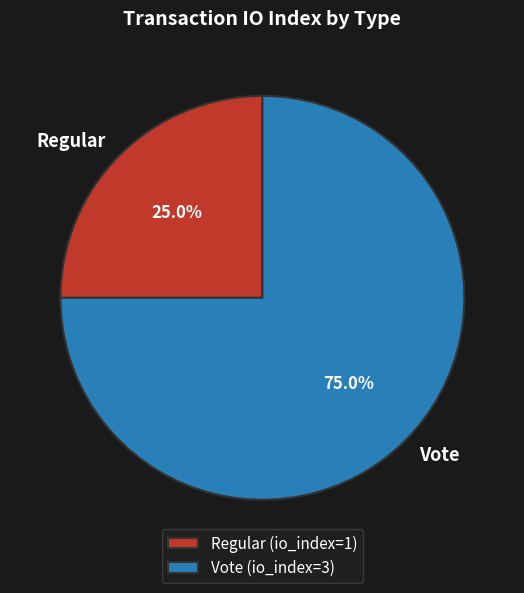

Is it true that Vote is 67% of the pie?

False